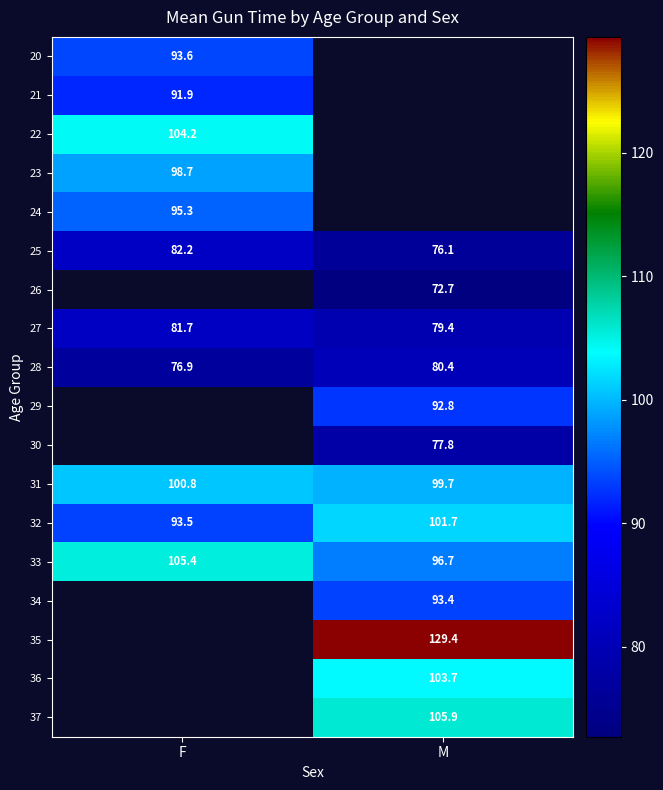

What is the difference between the highest and lowest values at F?

28.5